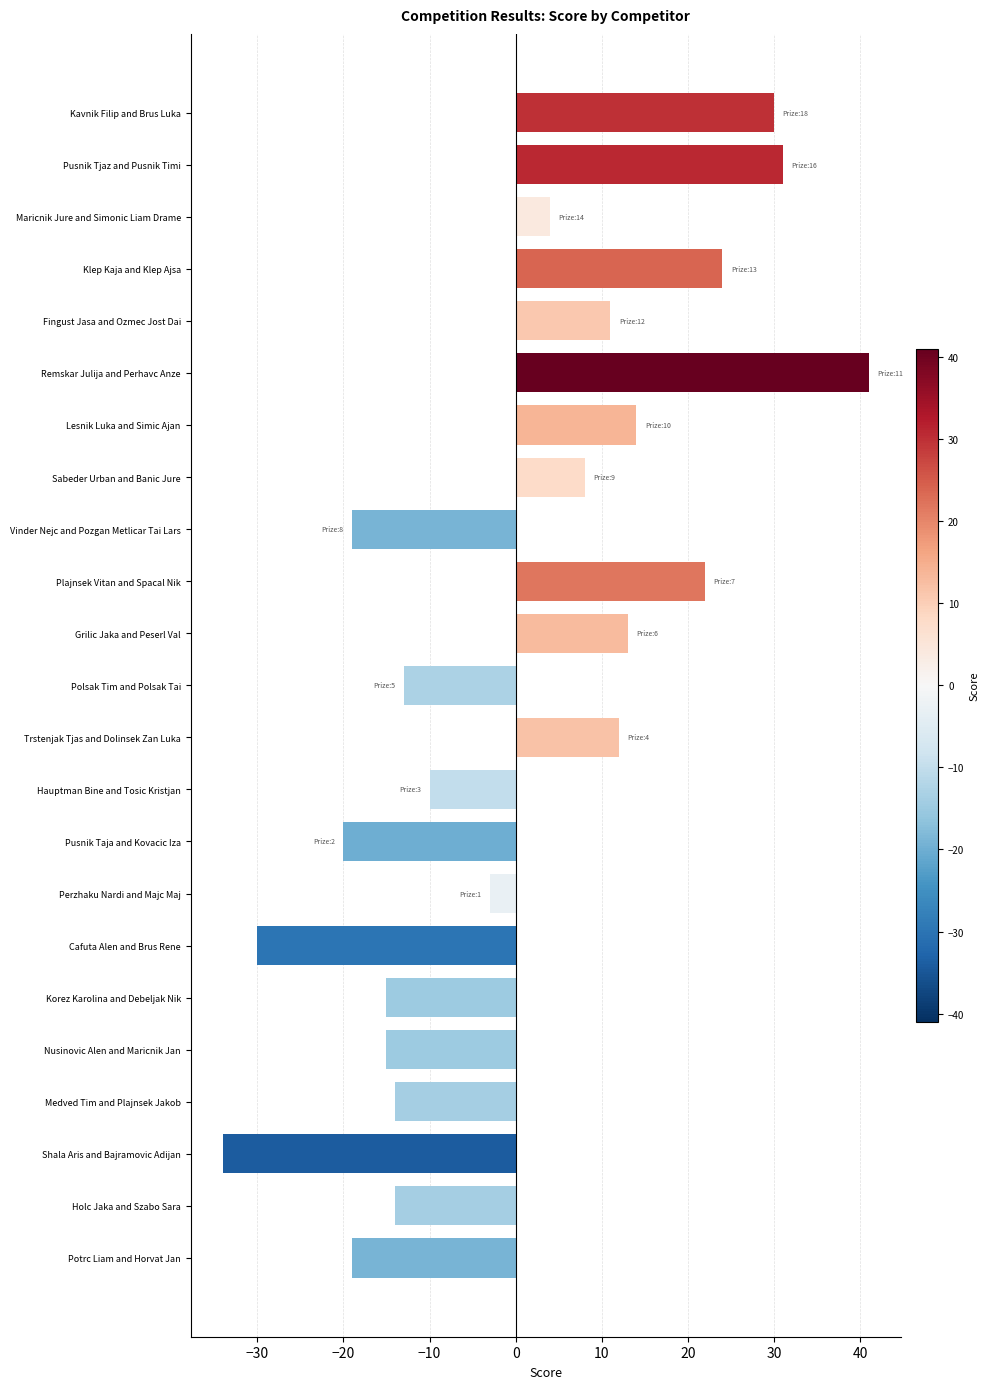

How many values exceed -3?

11